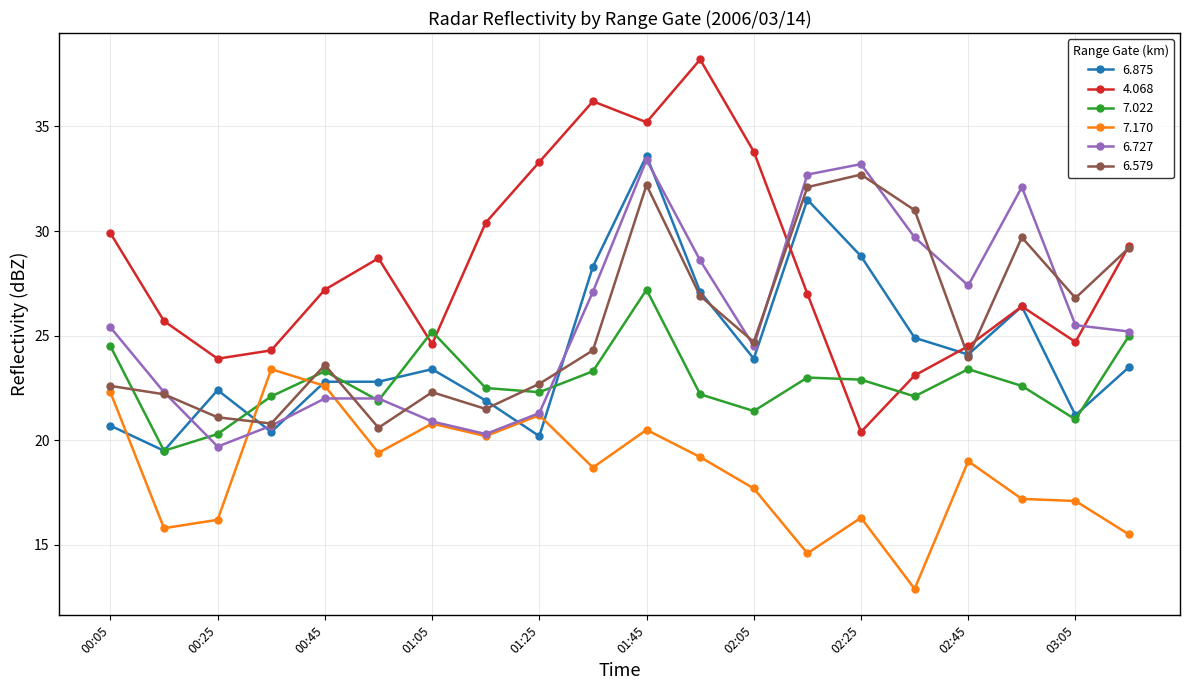

True or false: 6.875 has more than 1 points higher than both neighbors.

True